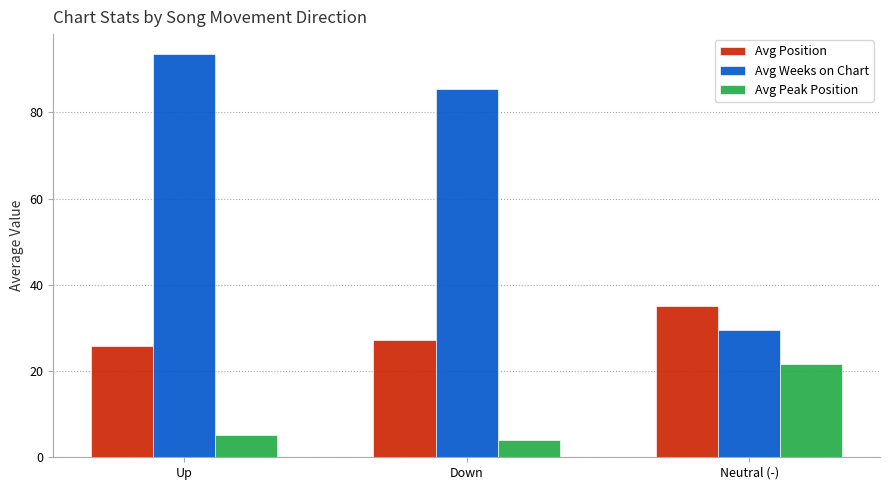

Between Down and Neutral (-), which series saw the biggest shift?

Avg Weeks on Chart